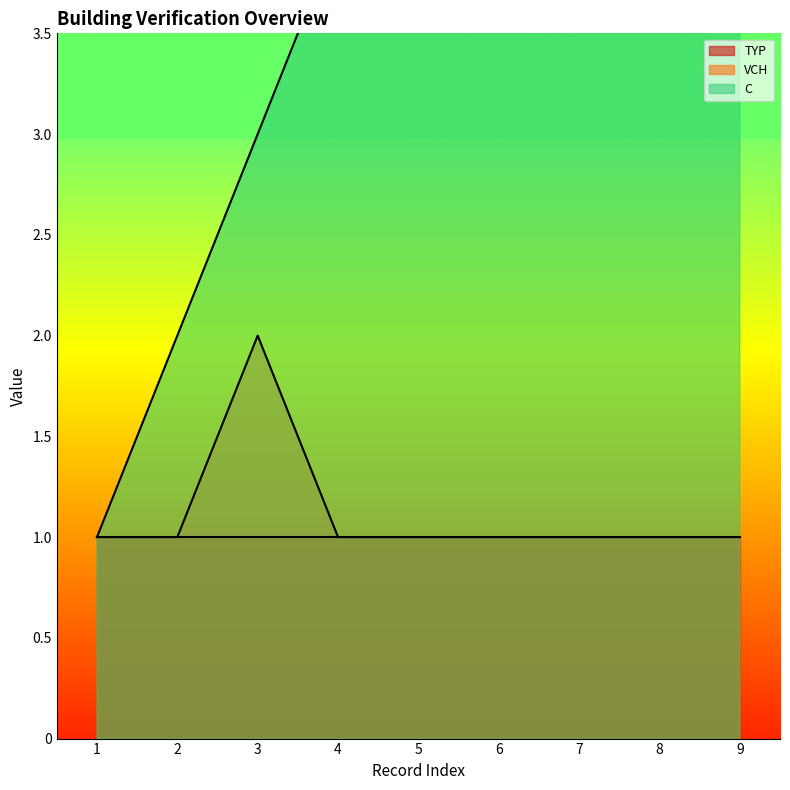

How many data points does each series have?

9